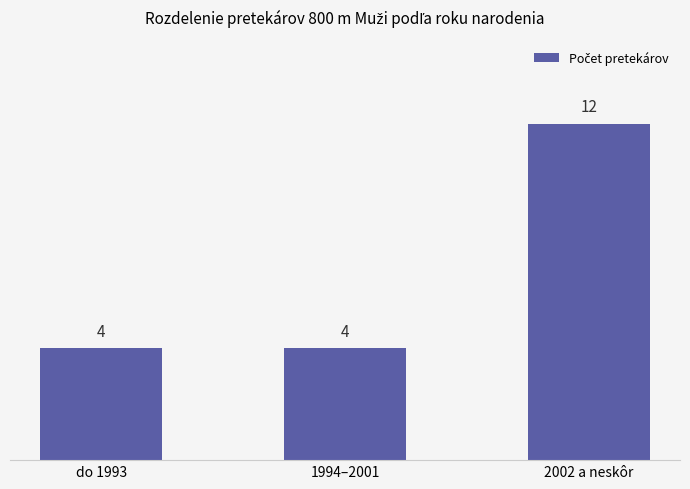

What position from the left is do 1993?

1